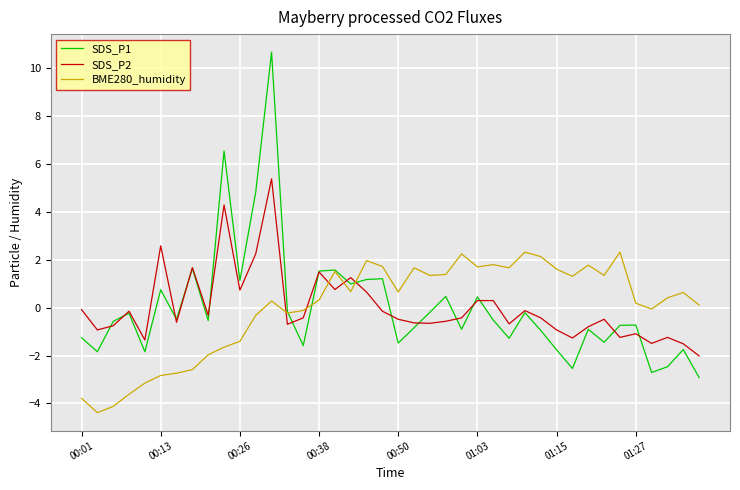

After their last crossing, which series has the higher values: BME280_humidity or SDS_P1?

BME280_humidity